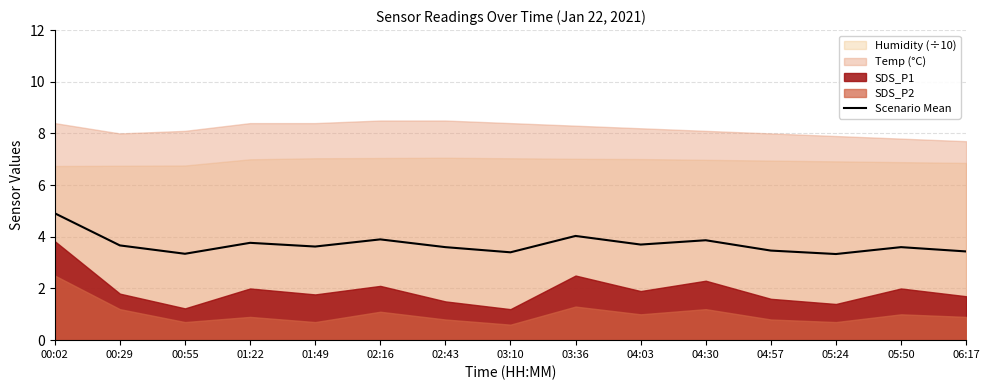

What is the change in value from 01:22 to 04:30?

+0.1